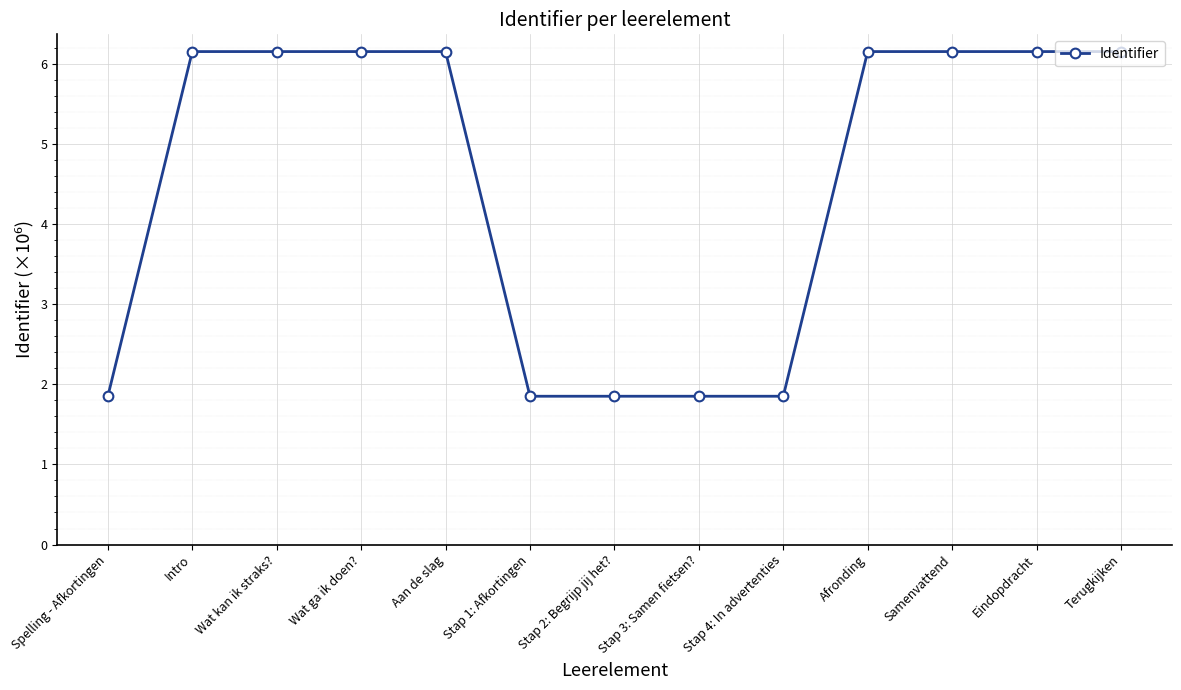

How many data points are less than 6?

5